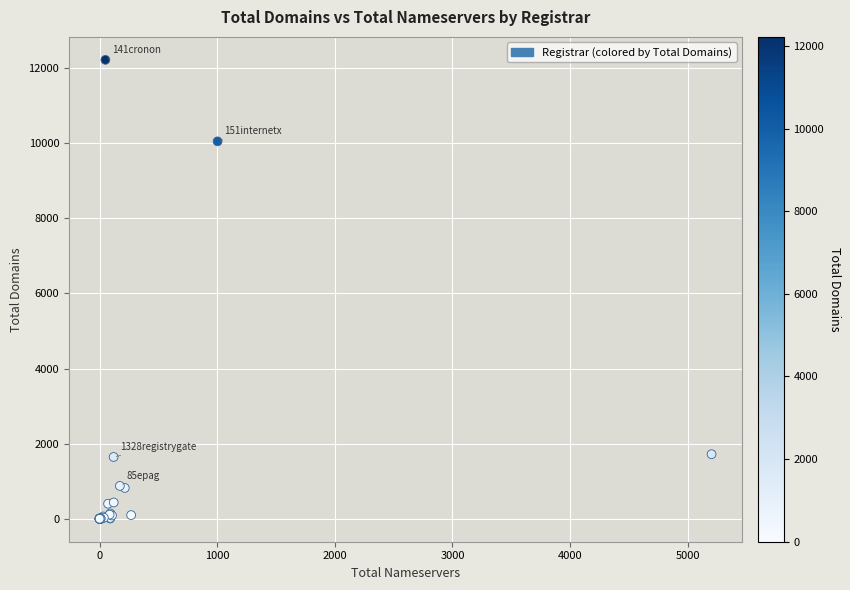

What Y value in the scatter plot is closest to 6109?

10048